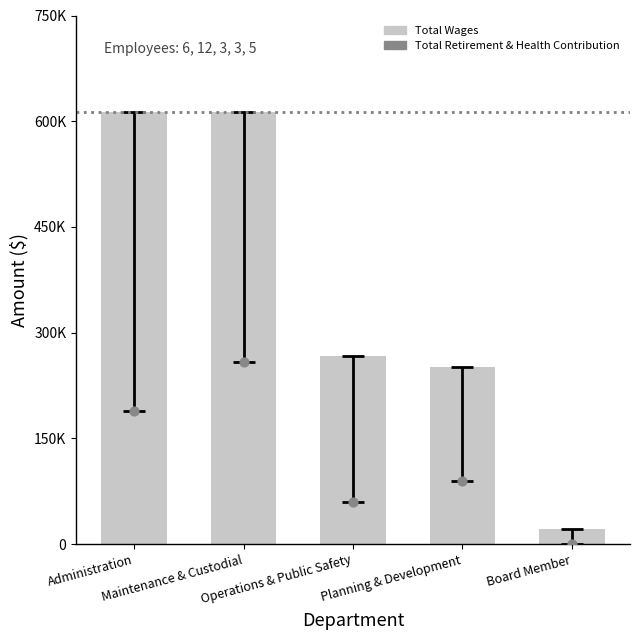

Which series has the largest total across all categories?

Total Wages